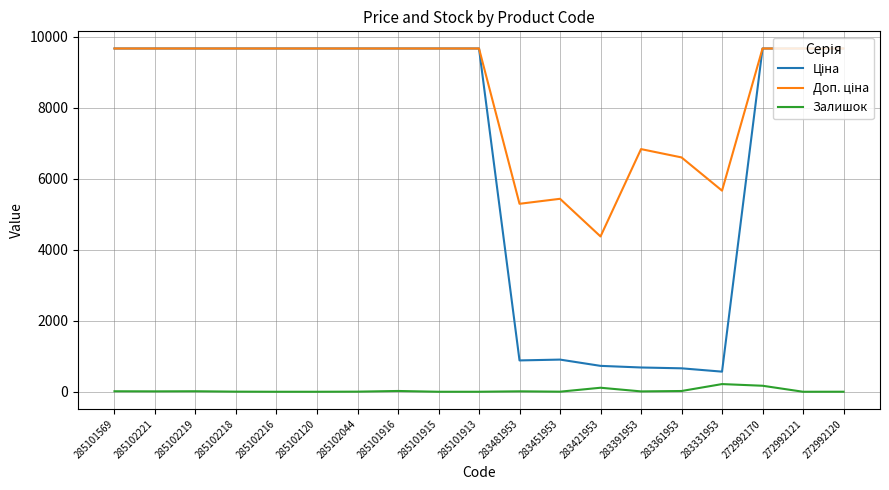

What is the highest value of the Залишок series?

216.0